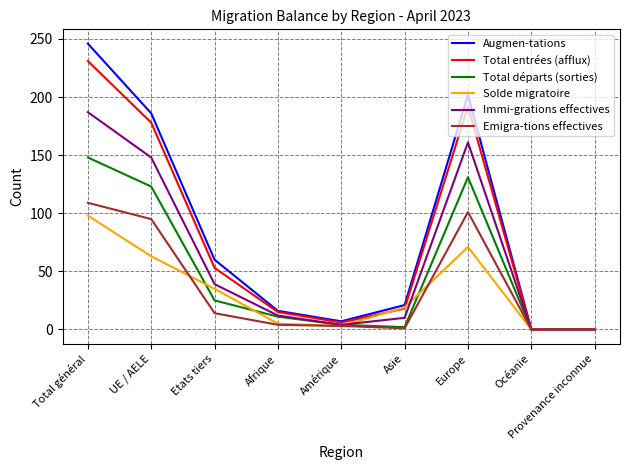

What is the total value across all series at Afrique?

63